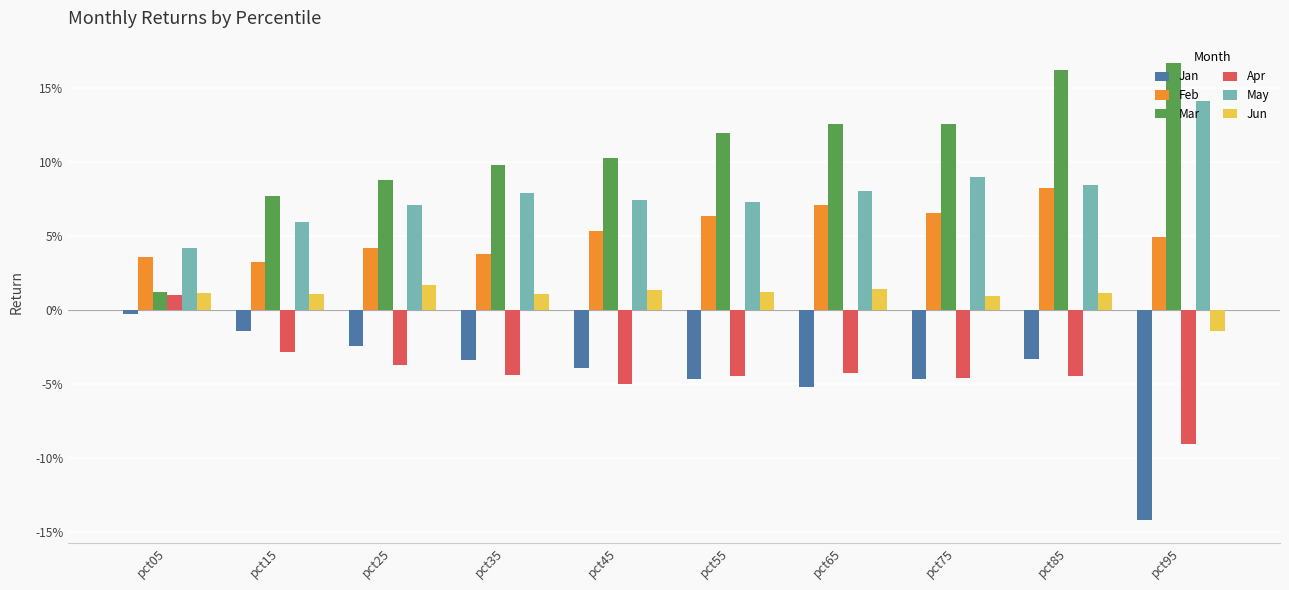

Does the chart contain any negative values?

Yes